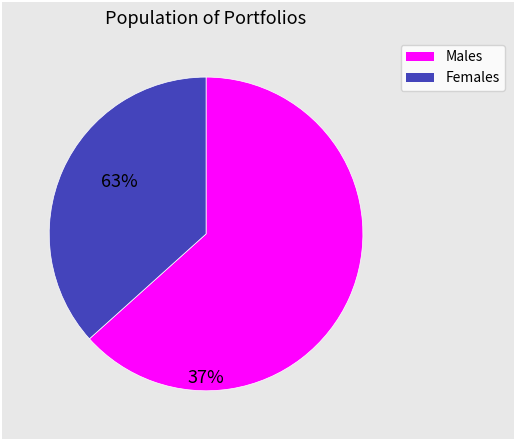

Is there a majority slice in this chart?

Yes